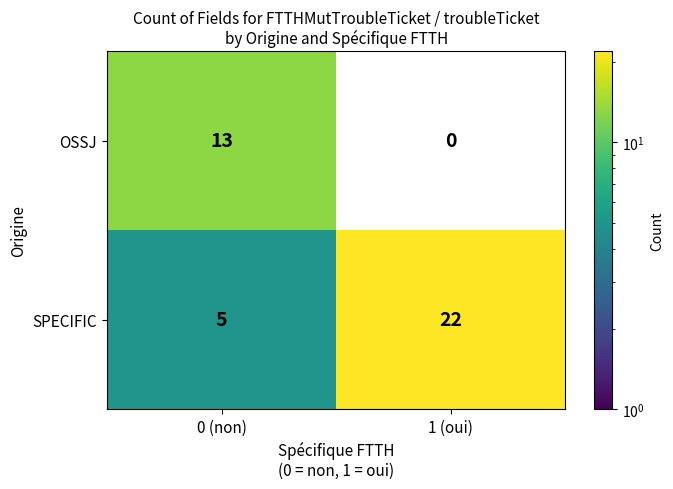

What is the maximum value shown in the chart?

22